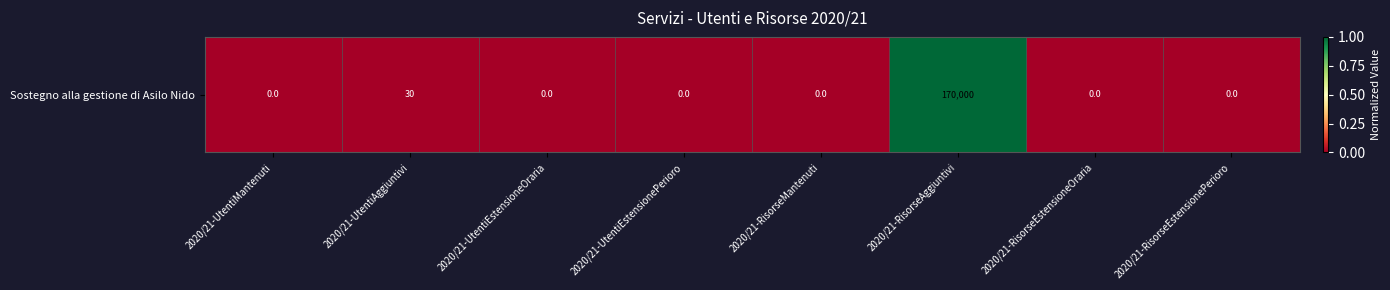

The value at 2020/21-UtentiMantenuti is 0.0. True or false?

True